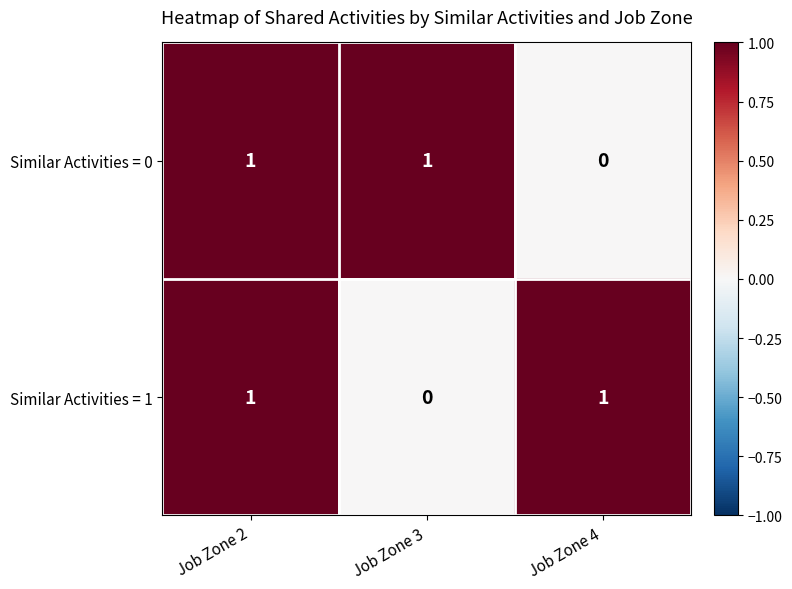

Rank the series at Job Zone 3 from highest to lowest value.

Similar Activities = 0, Similar Activities = 1